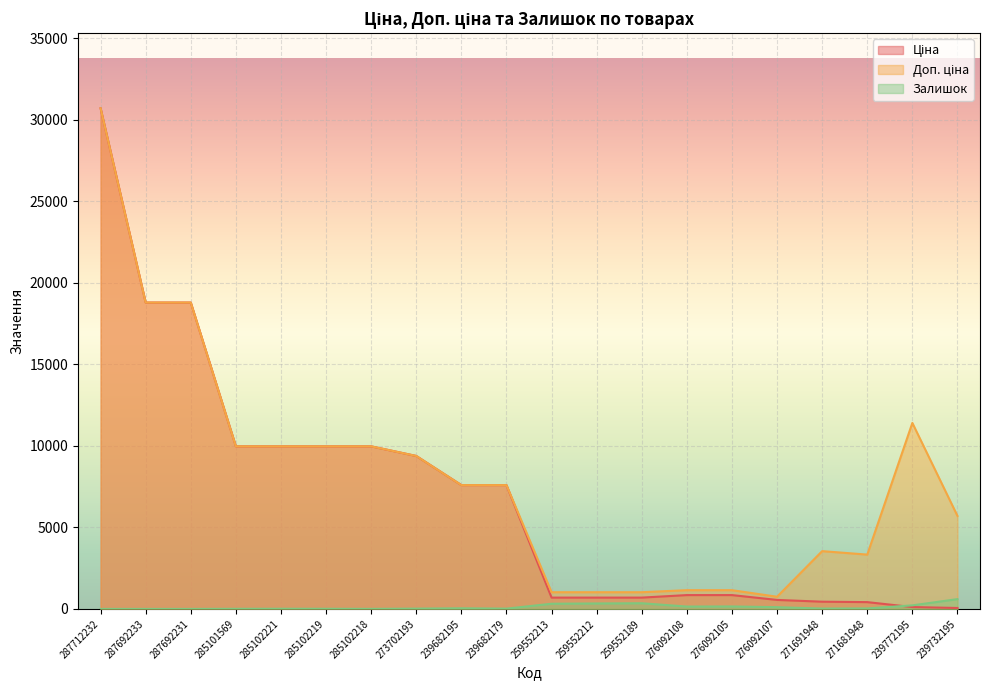

At which category is the sum across all series the highest?

287712232